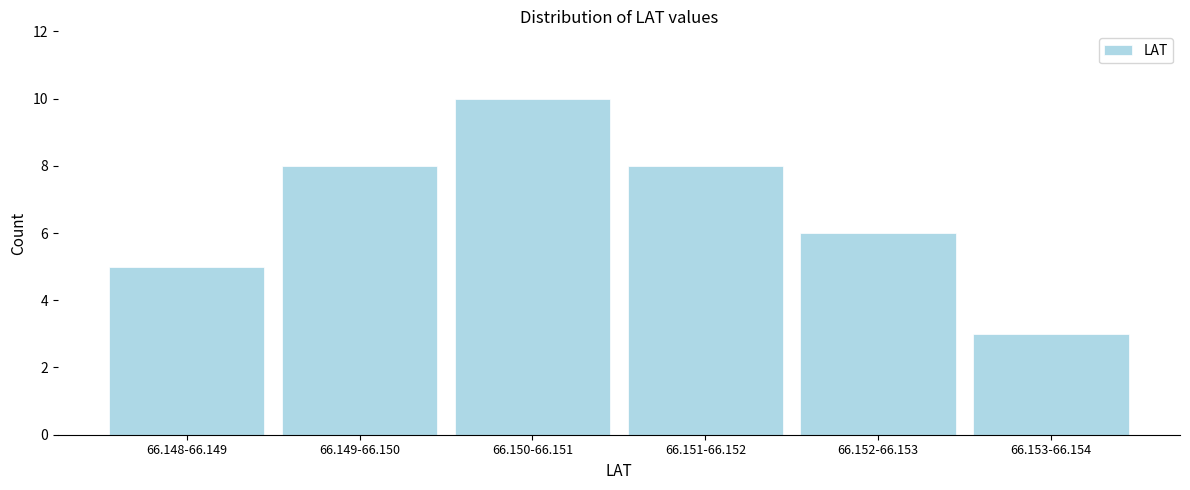

Reading left to right, transcribe all the data shown in this chart.

66.148-66.149=5	66.149-66.150=8	66.150-66.151=10	66.151-66.152=8	66.152-66.153=6	66.153-66.154=3